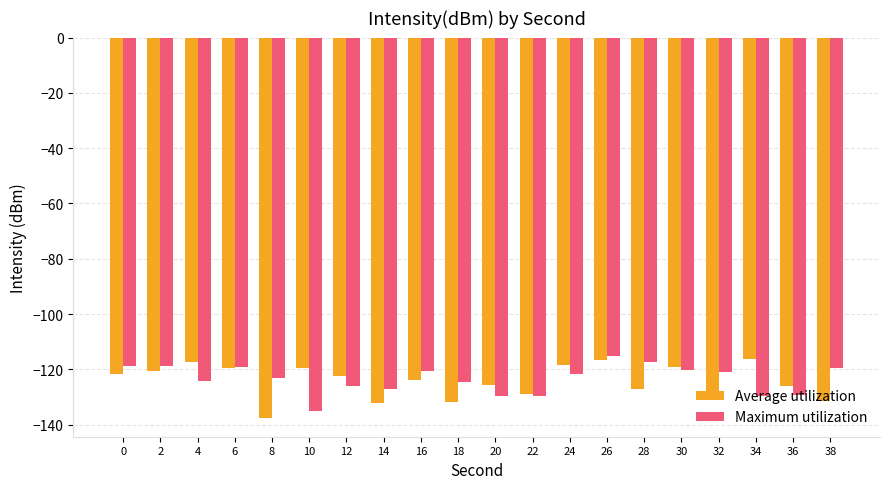

Is the value of Average utilization at 30 greater than the value of Maximum utilization at 16?

Yes